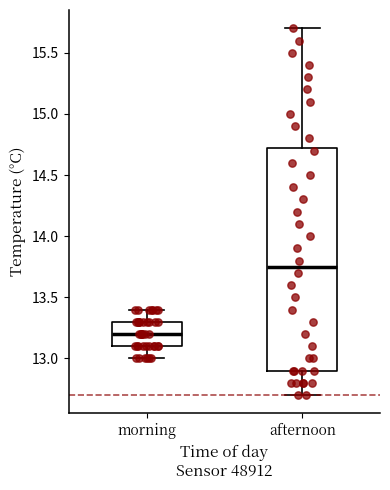

Which box has the lowest median line?

morning